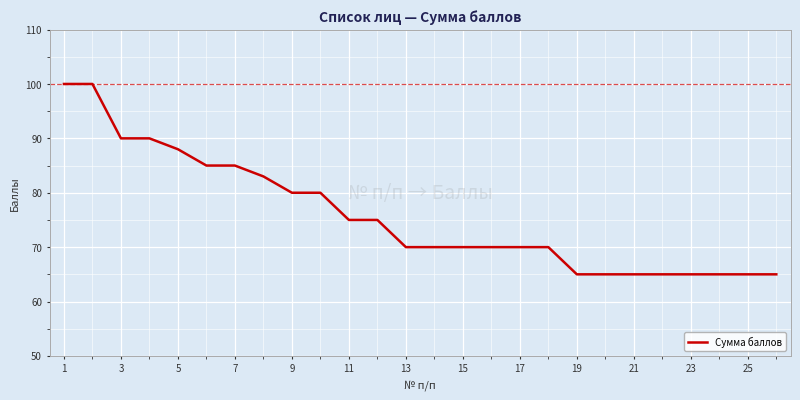

What is the greatest value displayed?

100